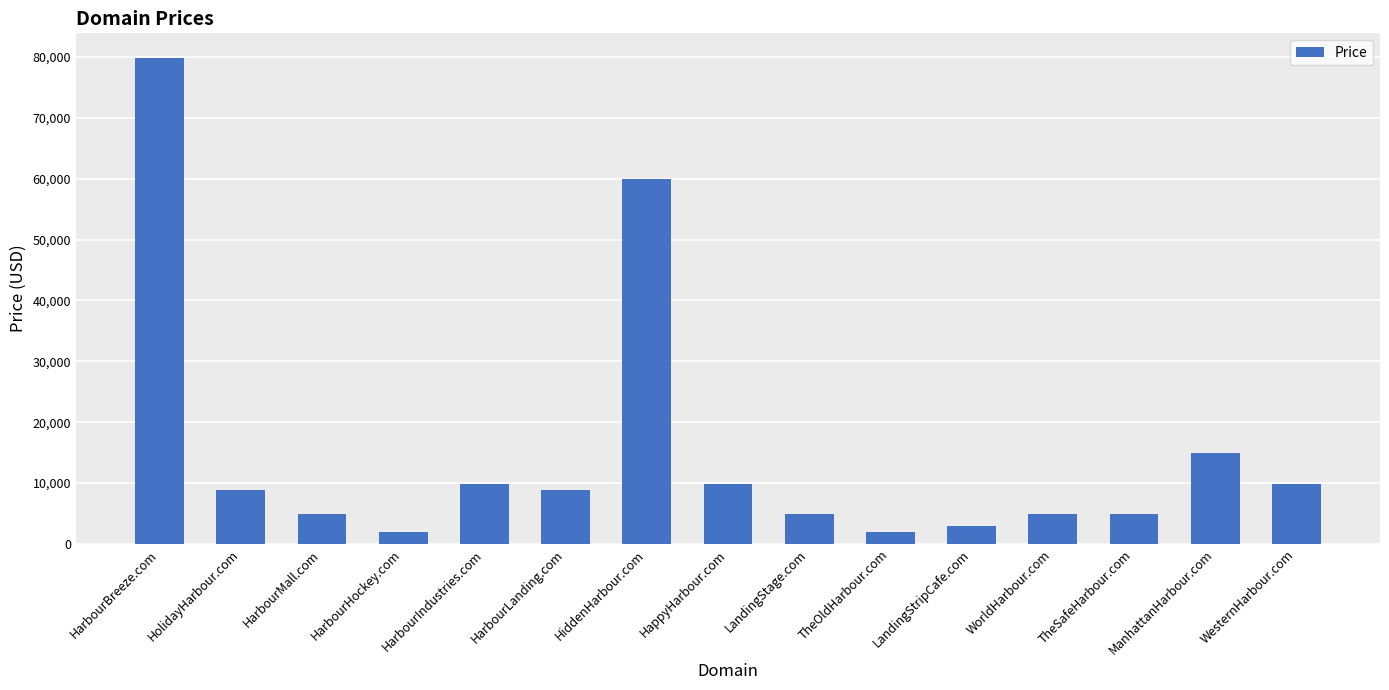

What is the difference between the second highest and minimum values?

58000